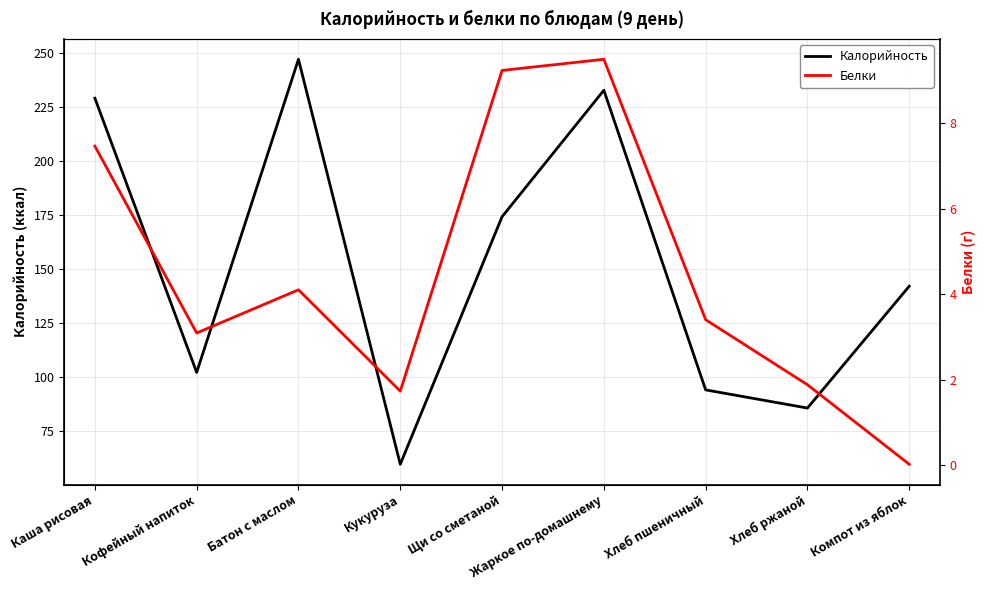

Where is Калорийность nearest to the value 153?

Компот из яблок